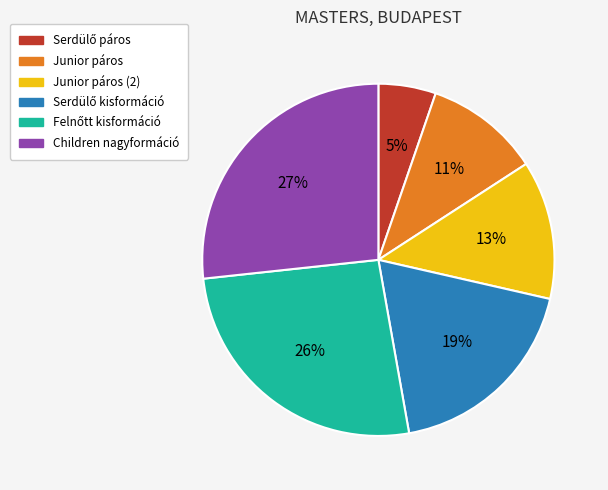

What percentage is the Junior páros slice, to the nearest percent?

11%